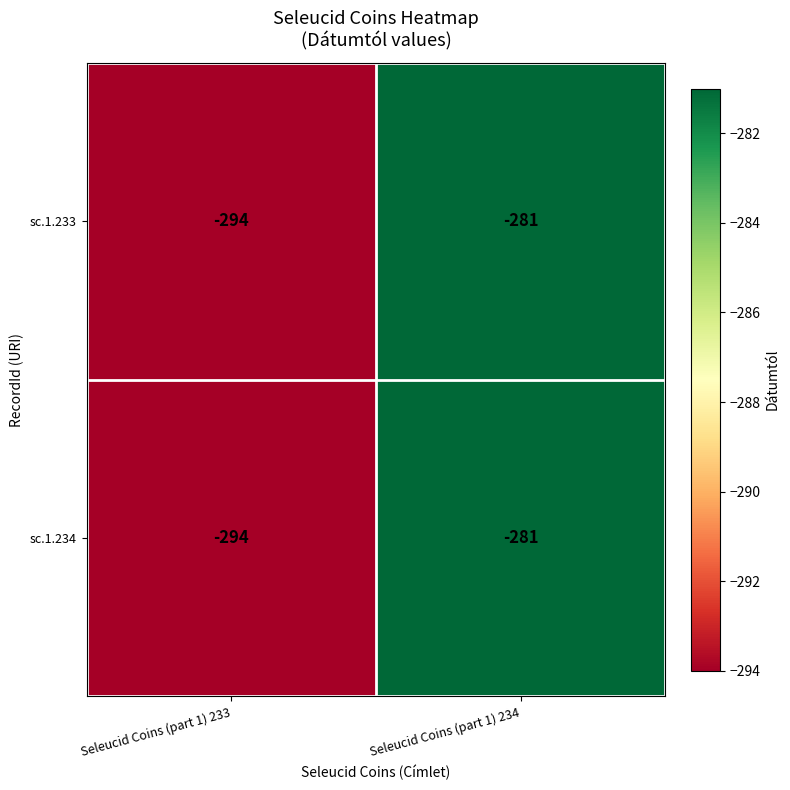

What is the sum of all sc.1.234 values?

-575